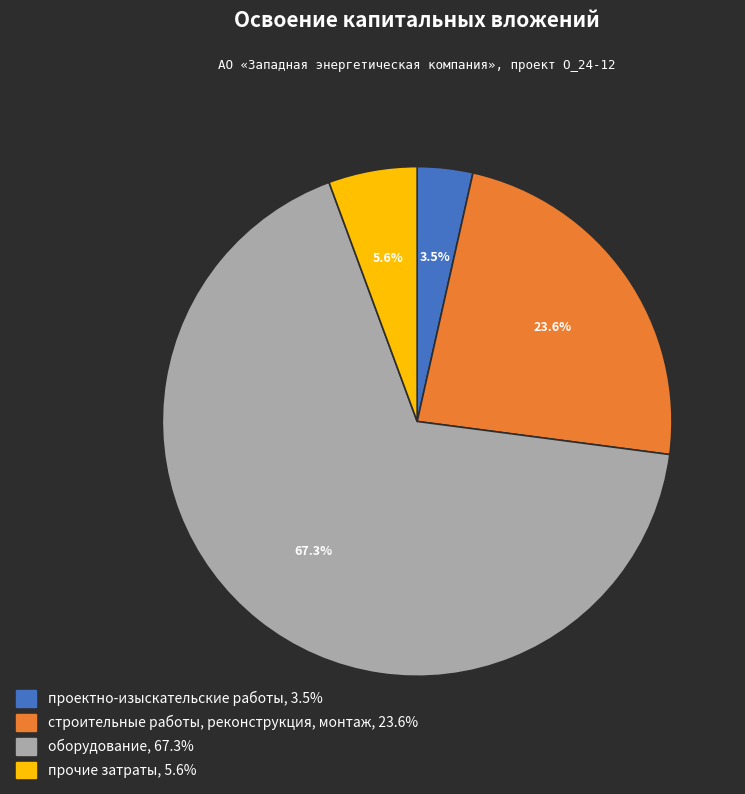

Which category has the smallest portion of the pie?

проектно-изыскательские работы